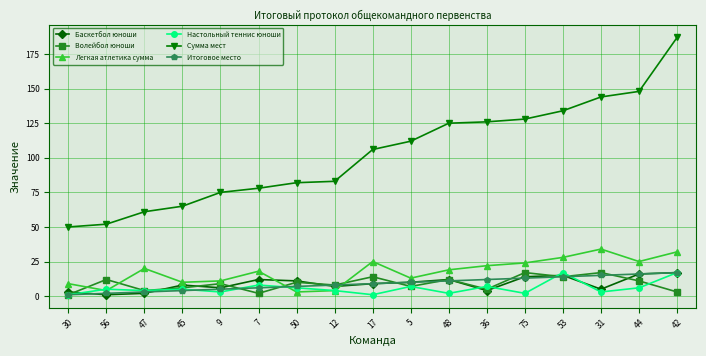

Reading right to left, list all the values displayed in this chart.

Баскетбол юноши: 42=17	44=16	31=5	53=15	75=14	36=4	48=12	5=10	17=9	12=7	50=11	7=12	9=6	45=8	47=2	56=1	30=3
Волейбол юноши: 42=3	44=11	31=17	53=14	75=17	36=5	48=12	5=7	17=14	12=8	50=10	7=2	9=9	45=6	47=4	56=12	30=1
Легкая атлетика сумма: 42=32	44=25	31=34	53=28	75=24	36=22	48=19	5=13	17=25	12=4	50=3	7=18	9=11	45=10	47=20	56=4	30=9
Настольный теннис юноши: 42=17	44=6	31=3	53=17	75=2	36=7	48=2	5=7	17=1	12=4	50=6	7=8	9=3	45=5	47=4	56=5	30=1
Сумма мест: 42=187	44=148	31=144	53=134	75=128	36=126	48=125	5=112	17=106	12=83	50=82	7=78	9=75	45=65	47=61	56=52	30=50
Итоговое место: 42=17	44=16	31=15	53=14	75=13	36=12	48=11	5=10	17=9	12=8	50=7	7=6	9=5	45=4	47=3	56=2	30=1